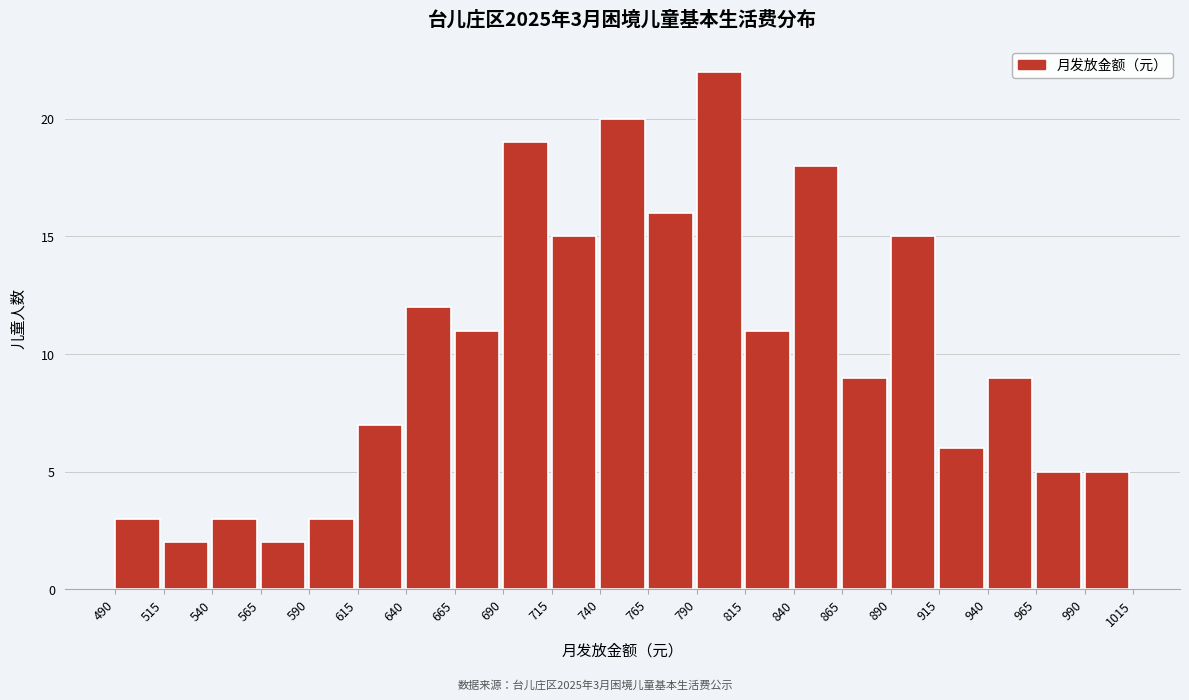

Over which range of the x-axis is the bar tallest?

790 to 815